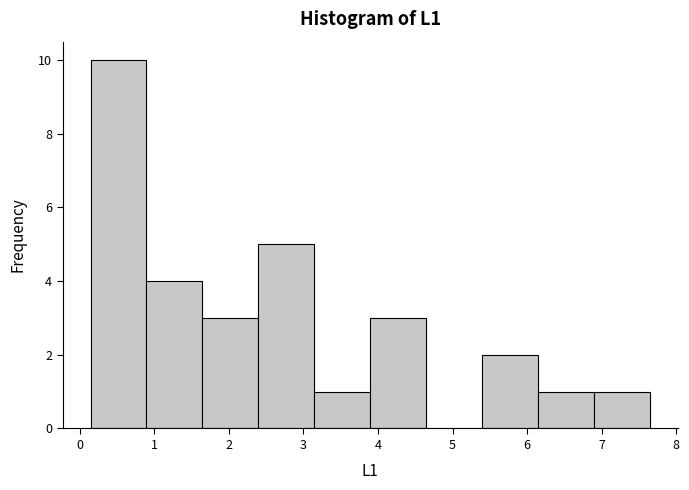

Reading left to right, list every bar in this chart as the range it spans on the x-axis followed by its height. Neither the bar edges nor the heights are printed on the chart, so give them approximately, as read against the axes.

0.1 to 0.9: 10
0.9 to 1.6: 4
1.6 to 2.4: 3
2.4 to 3.1: 5
3.1 to 3.9: 1
3.9 to 4.6: 3
4.6 to 5.4: 0
5.4 to 6.1: 2
6.1 to 6.9: 1
6.9 to 7.6: 1